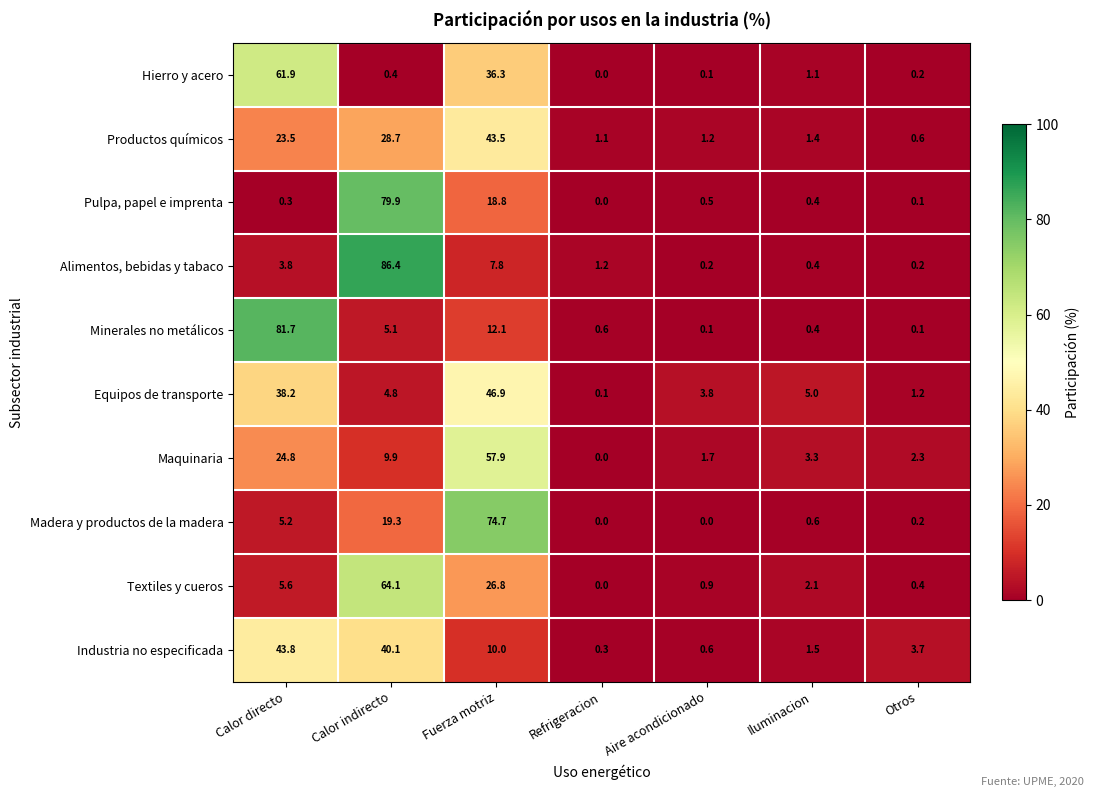

What is the sum of the Maquinaria values at Calor directo and Iluminacion?

28.1